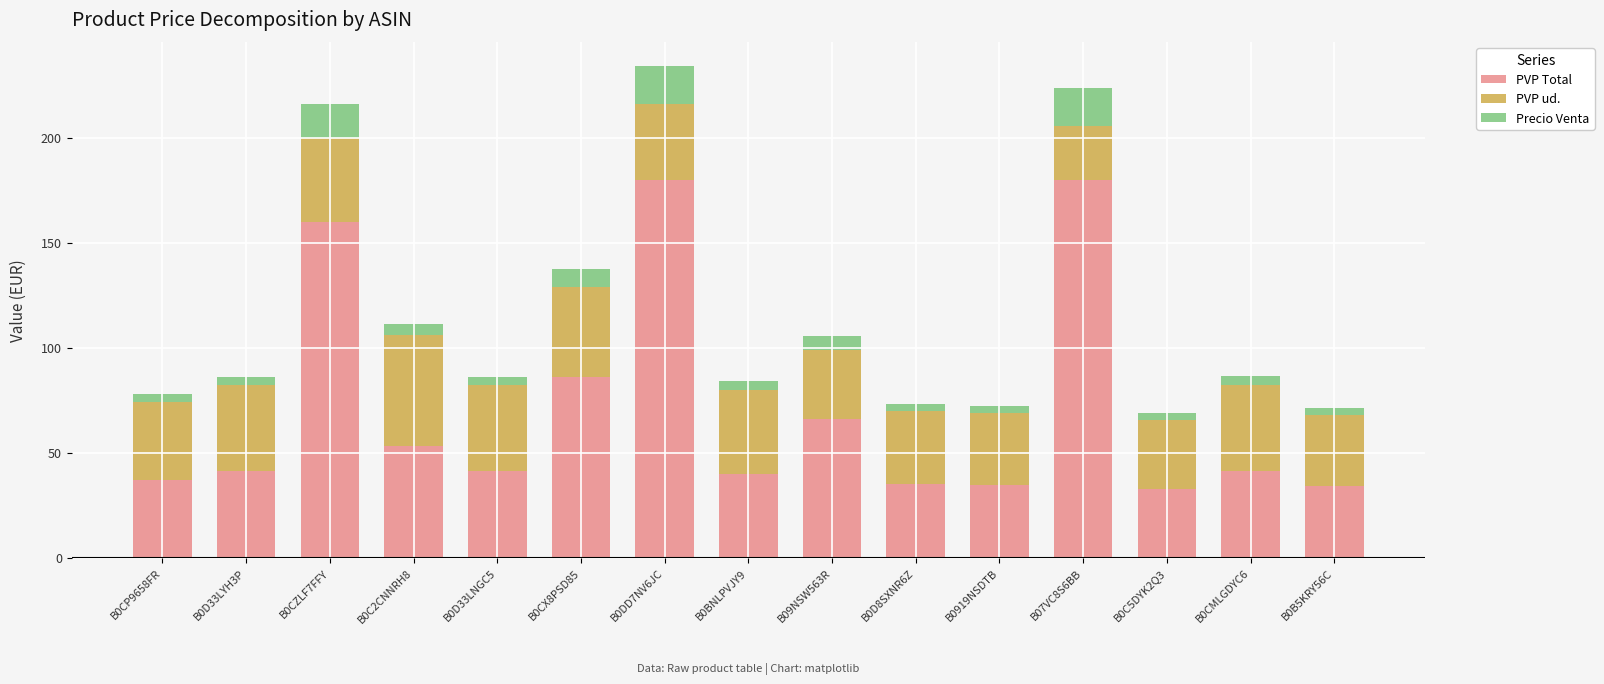

What is the average value of the PVP Total series?

70.7